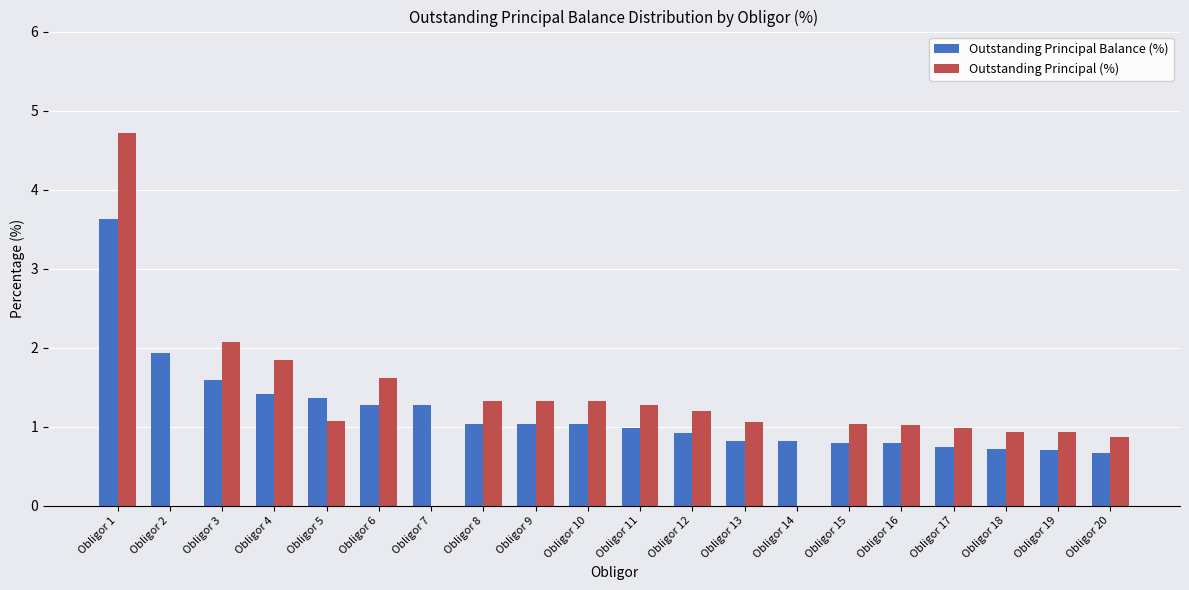

Is it true that Outstanding Principal (%) equals 1.4 at Obligor 3?

False